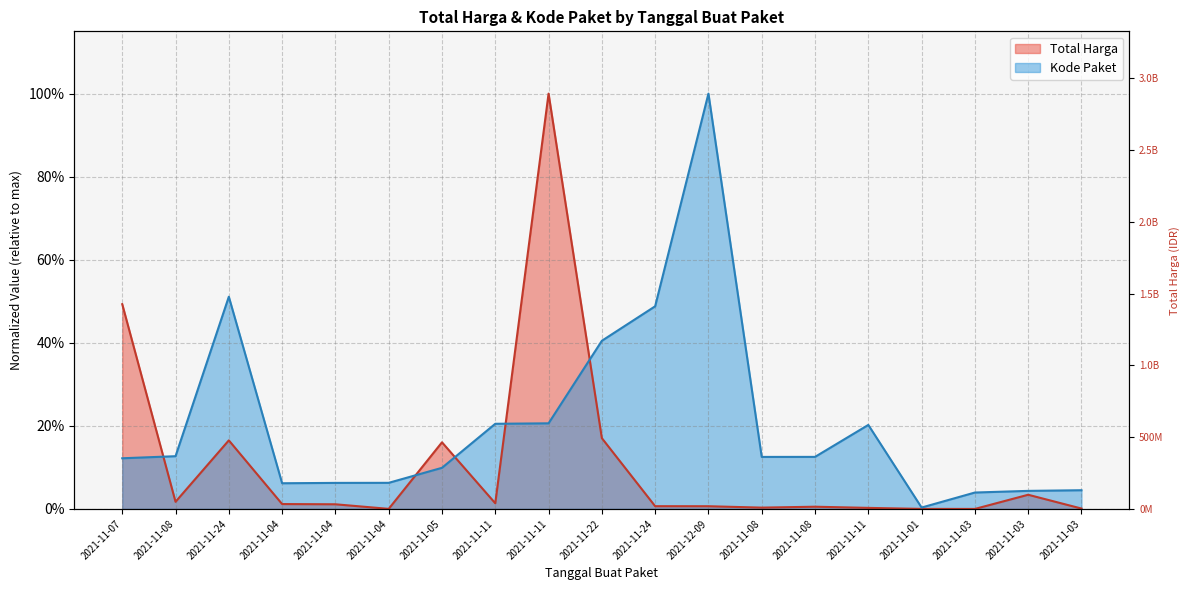

Where is the first local maximum for Total Harga?

2021-11-24